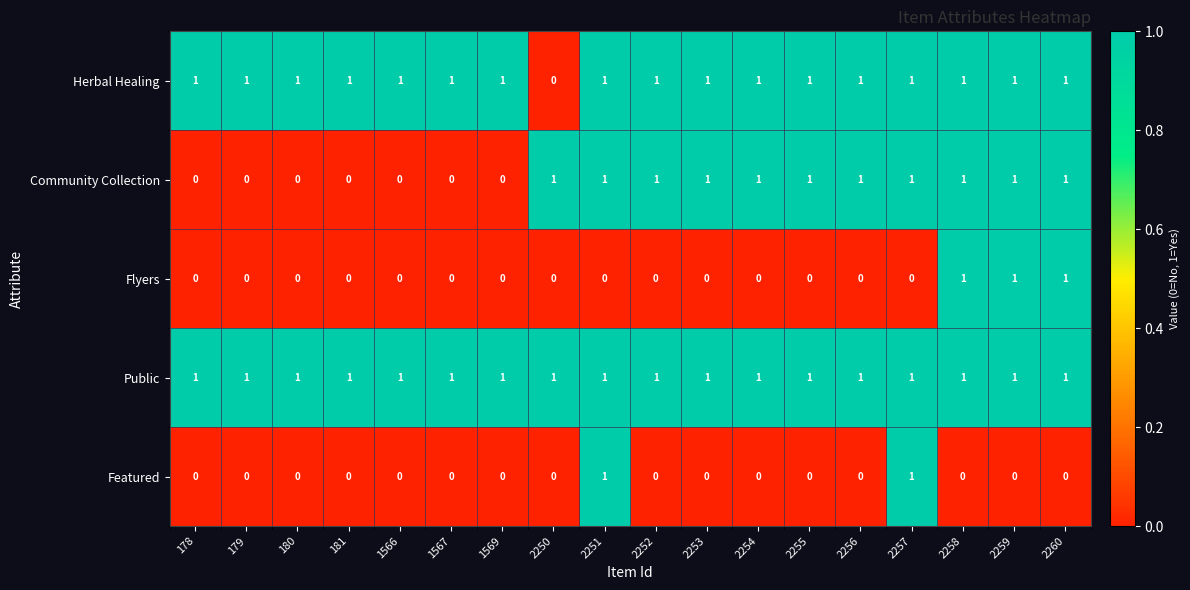

At which label is Herbal Healing closest to 0?

2250